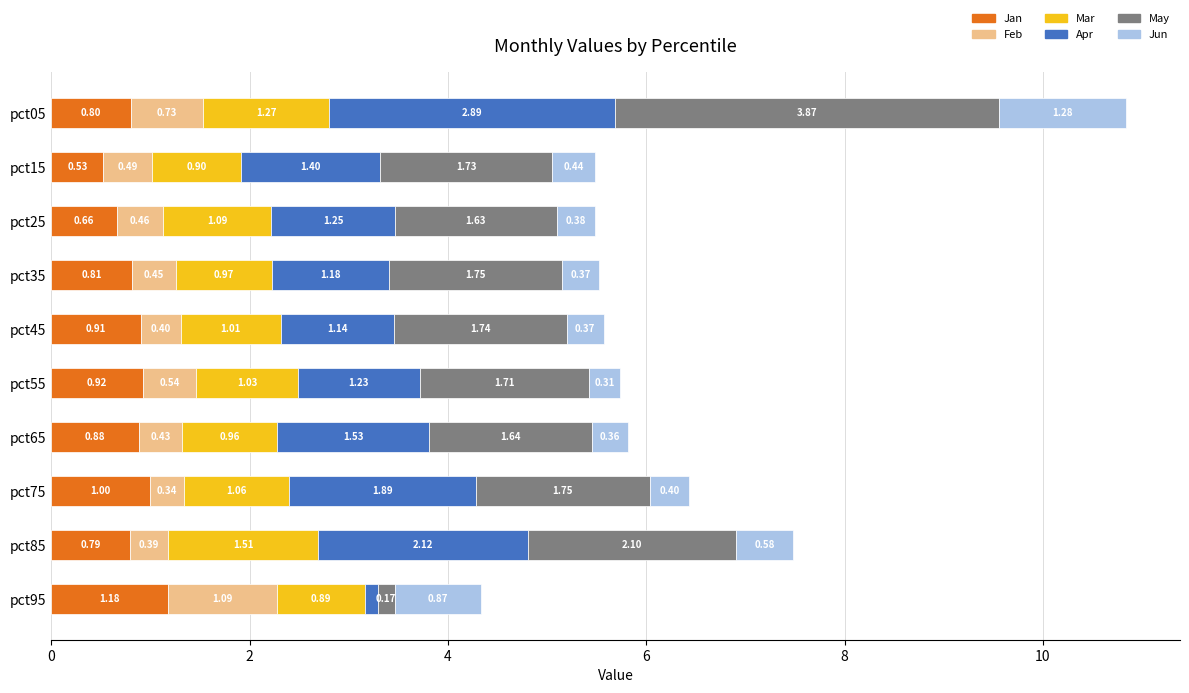

What is the total value across all series at pct95?

4.3